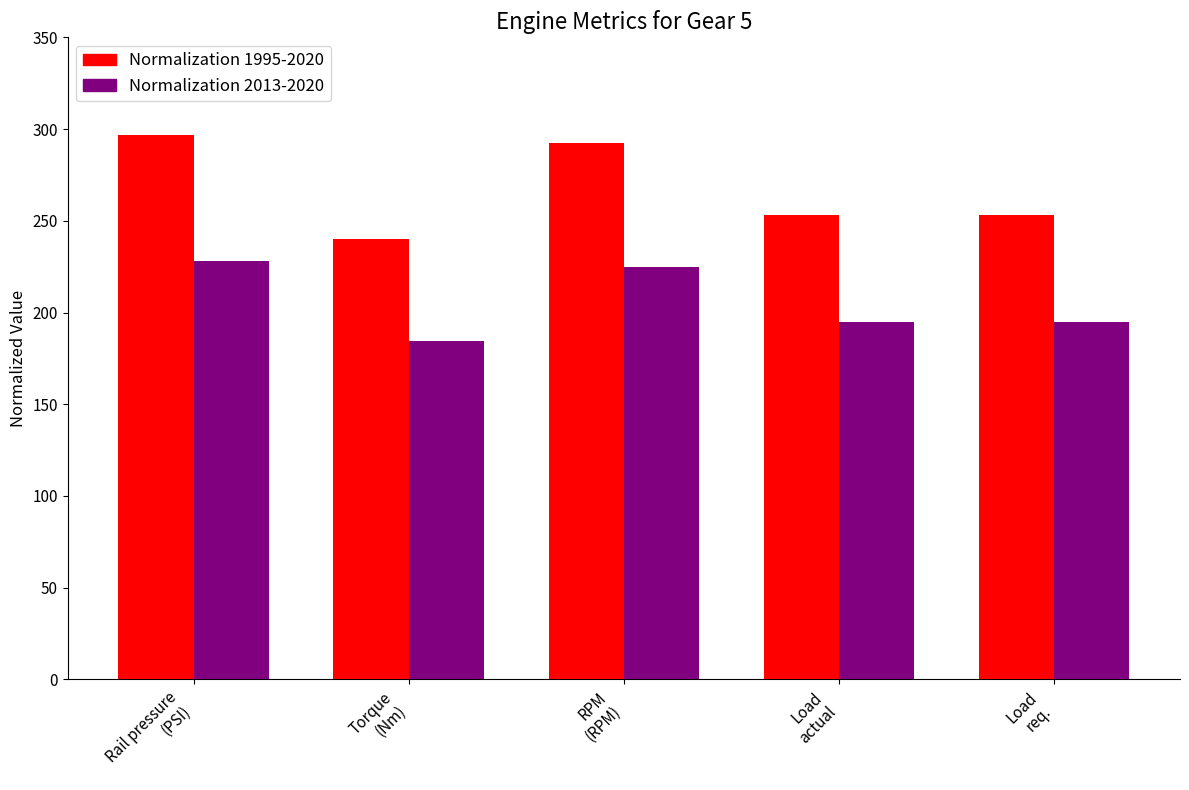

At which label does Normalization 1995-2020 first exceed 253?

Rail pressure
(PSI)